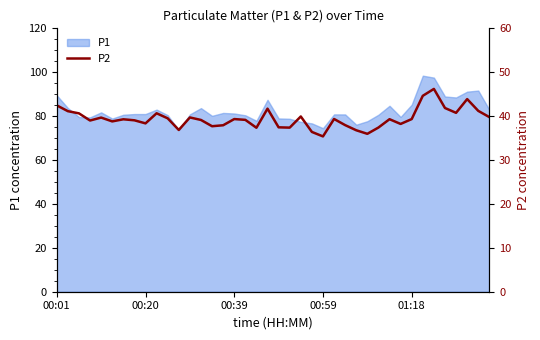

What is the highest value of the P1 series?

98.4